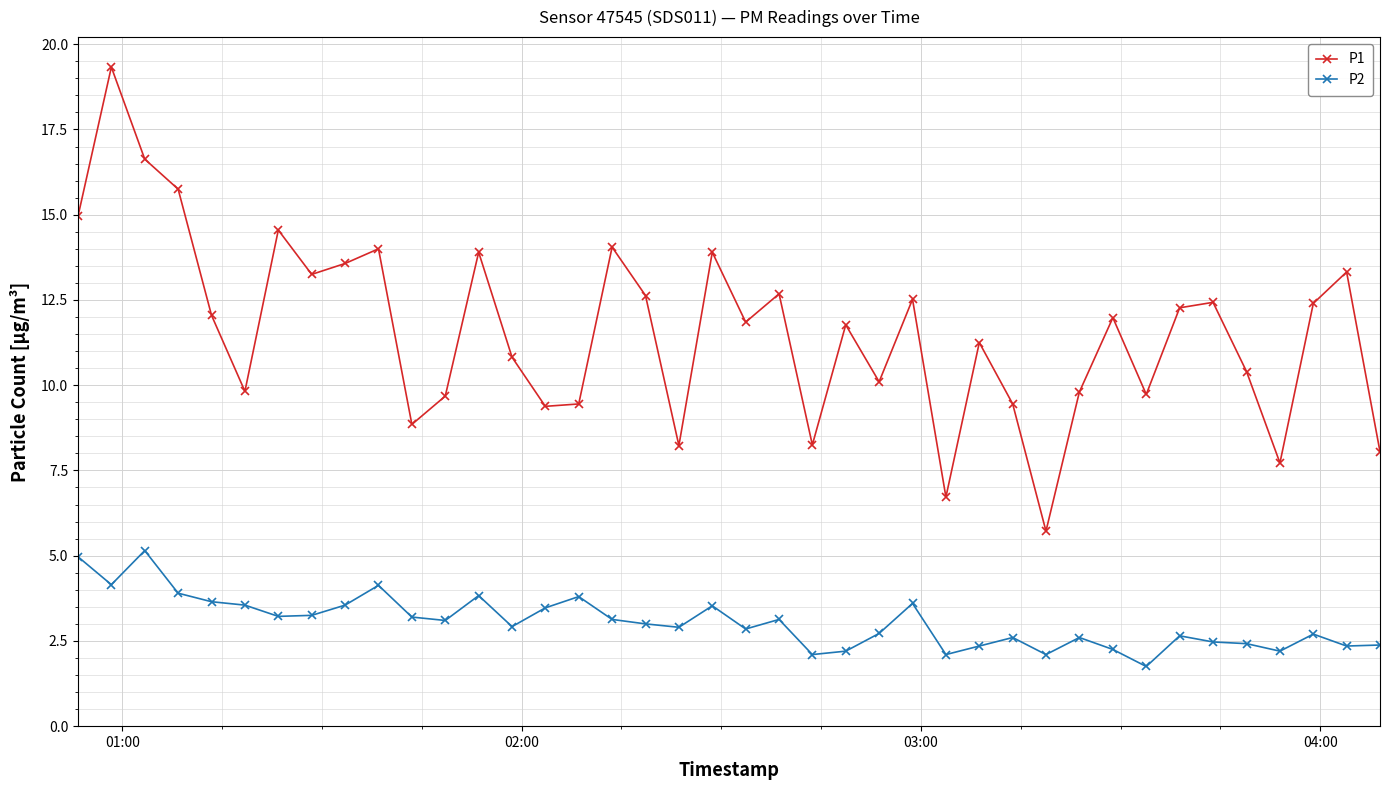

True or false: P2 and P1 cross at least once.

False